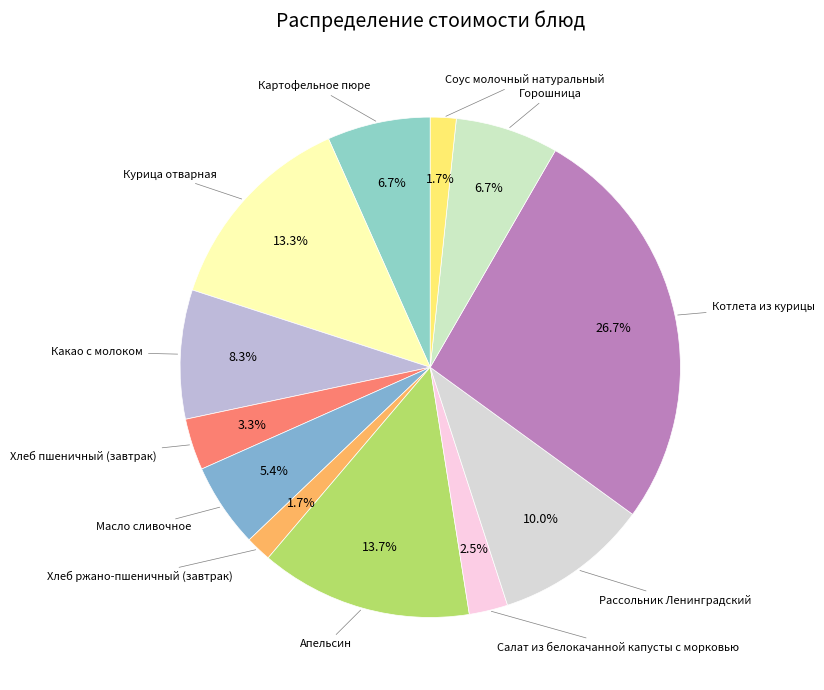

Does any single category account for the majority?

No